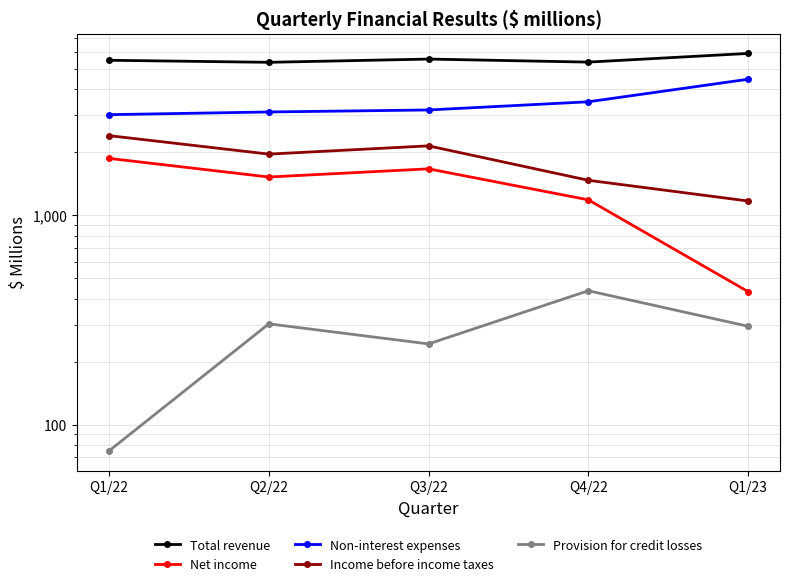

True or false: Total revenue and Non-interest expenses cross at least once.

False